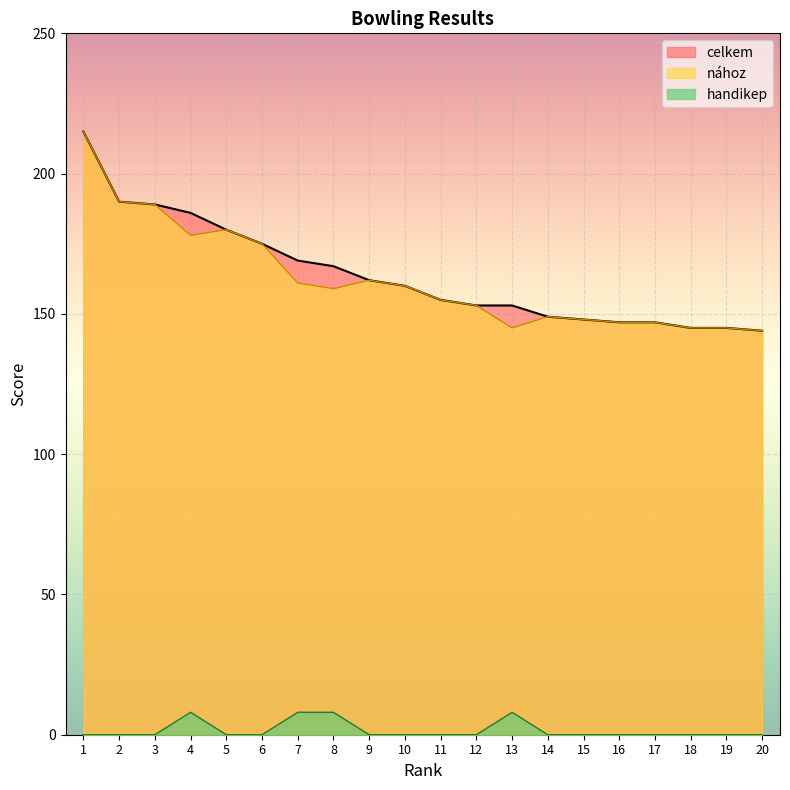

What is the value of the handikep point at the 7th from the left?

8